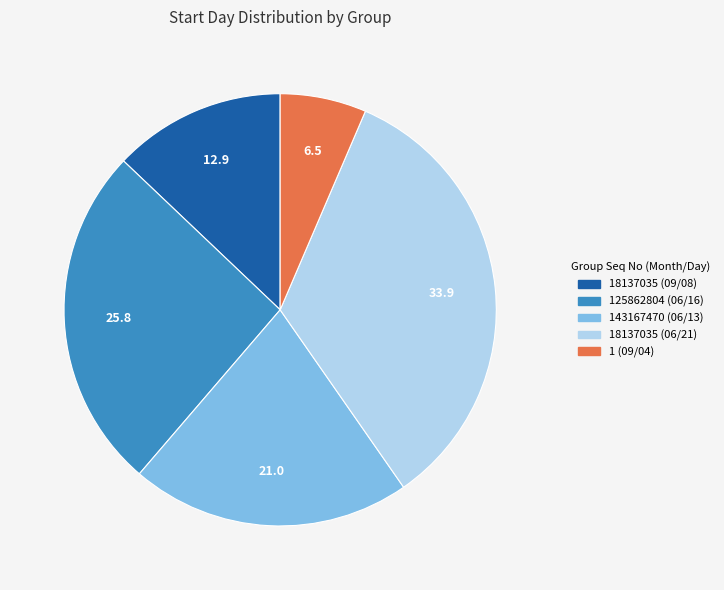

Which category has the smallest portion of the pie?

1 (09/04)